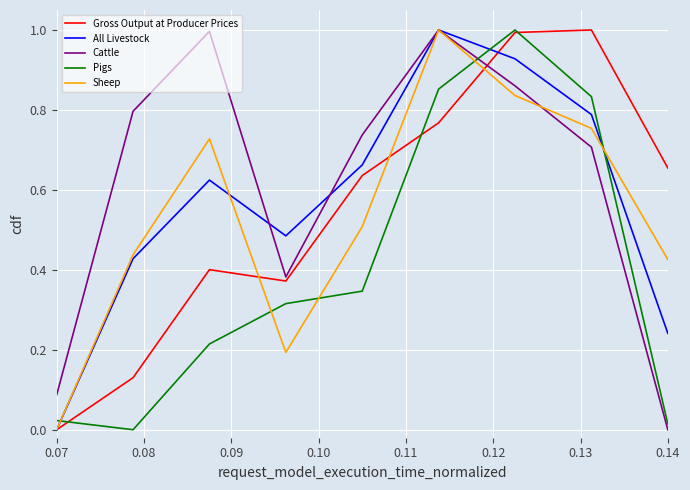

What is the highest value of the Cattle series?

1.0